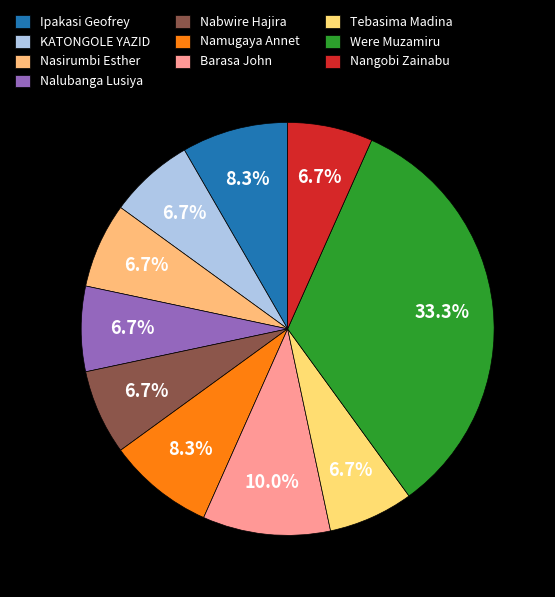

True or false: Nasirumbi Esther accounts for 1% of the total.

False